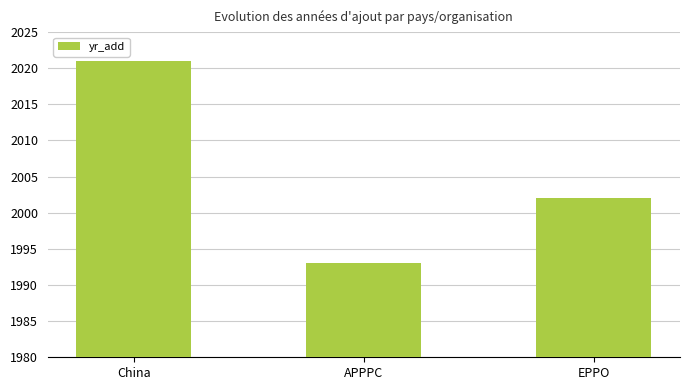

Approximately how many times larger is the value at EPPO compared to APPPC?

1.0